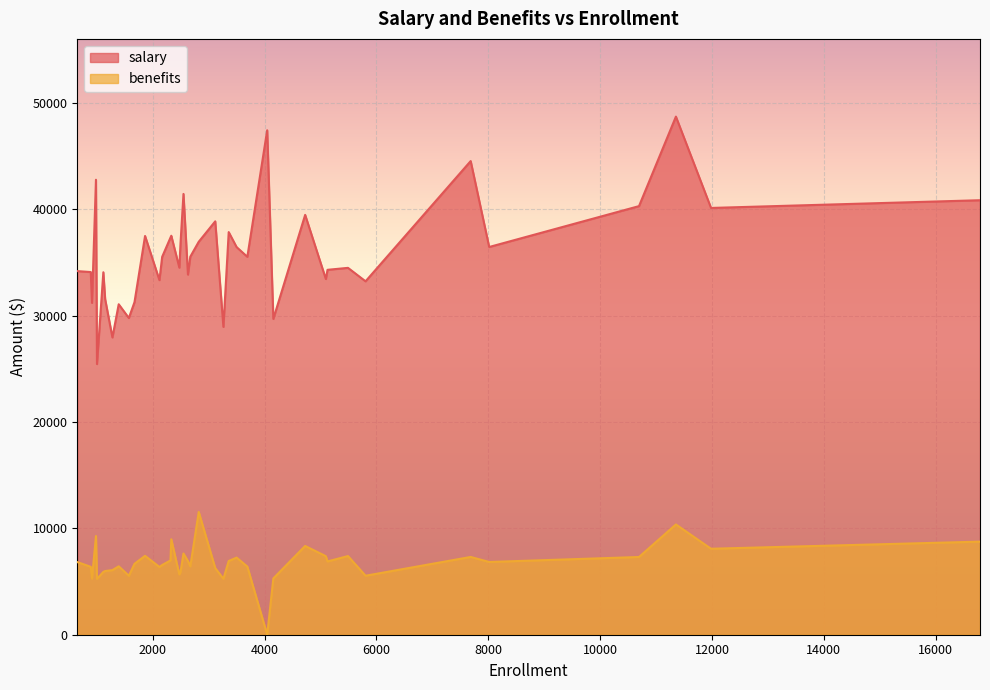

What is the label of the 18th point from the left?

2168